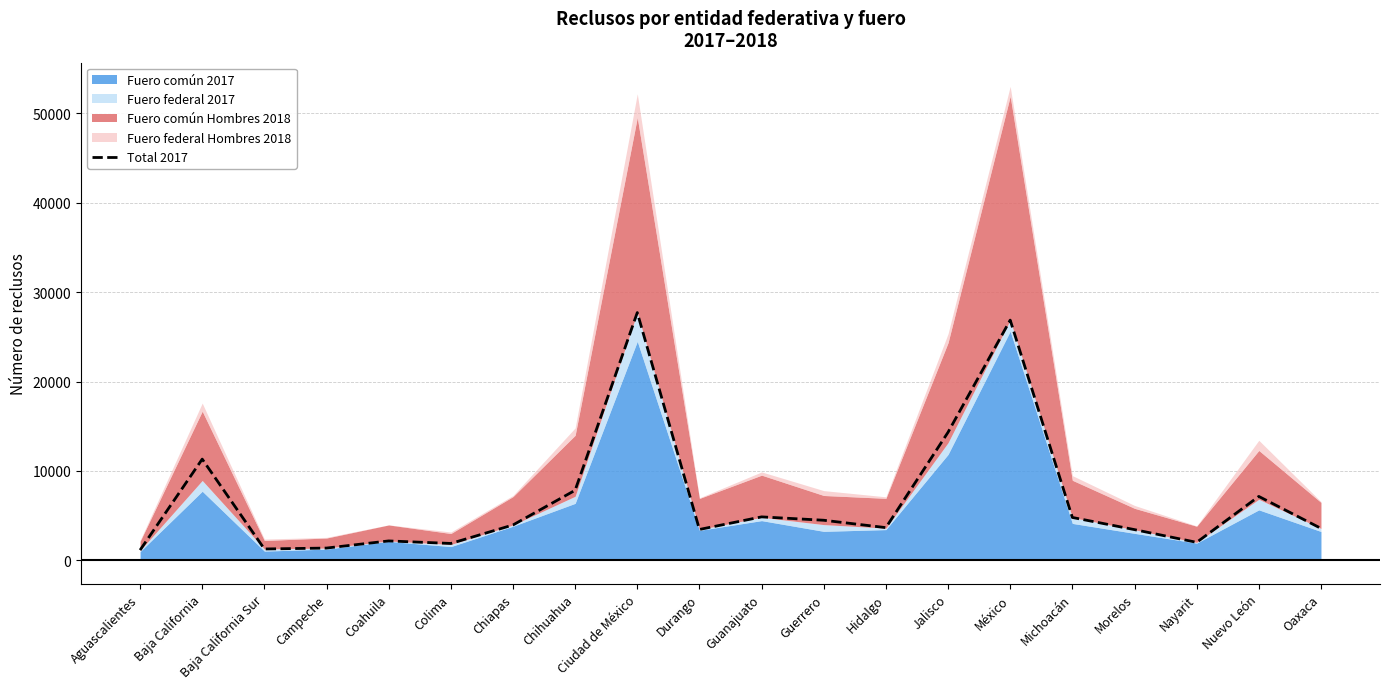

What is the maximum value shown in the chart?

27716